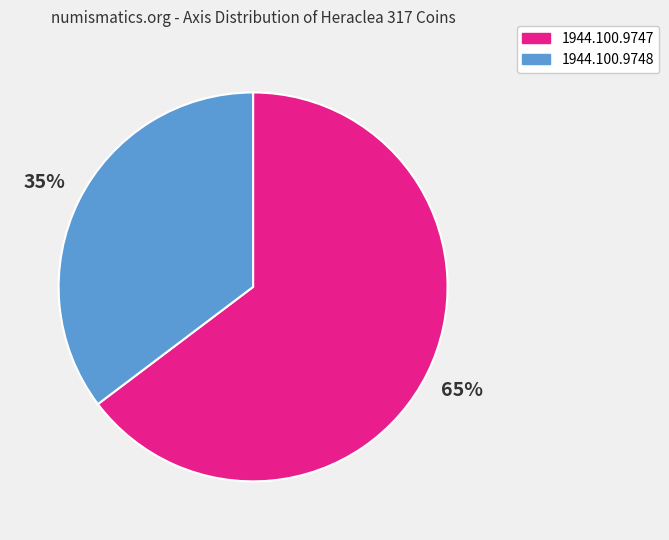

To the nearest percent, what portion does 1944.100.9748 represent?

35%